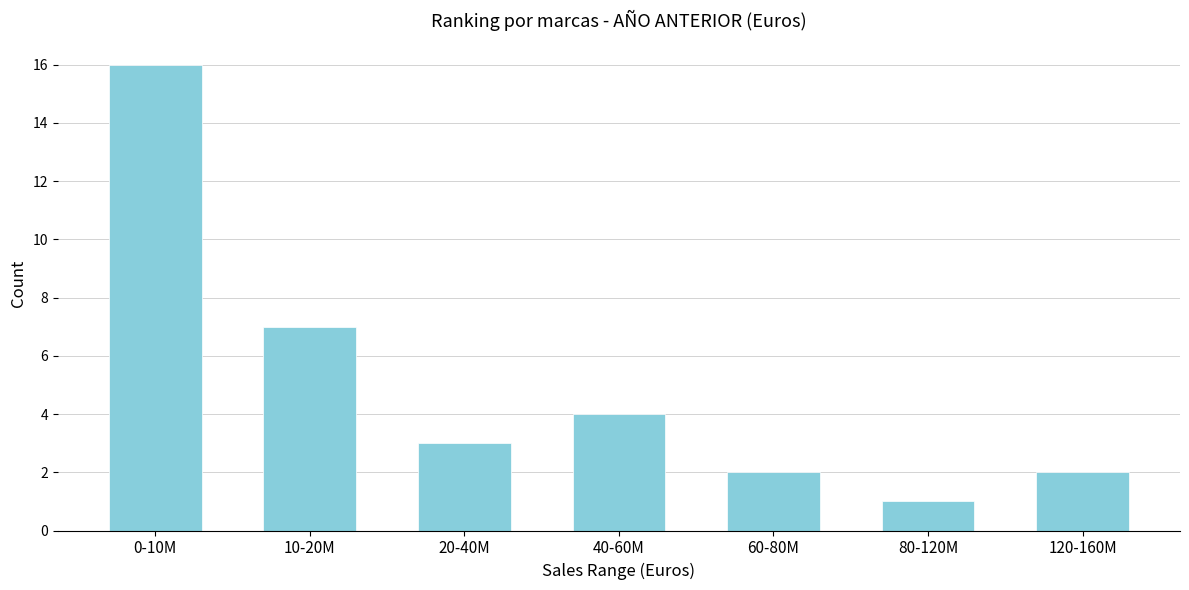

Reading left to right, extract all data points from this chart.

16	7	3	4	2	1	2